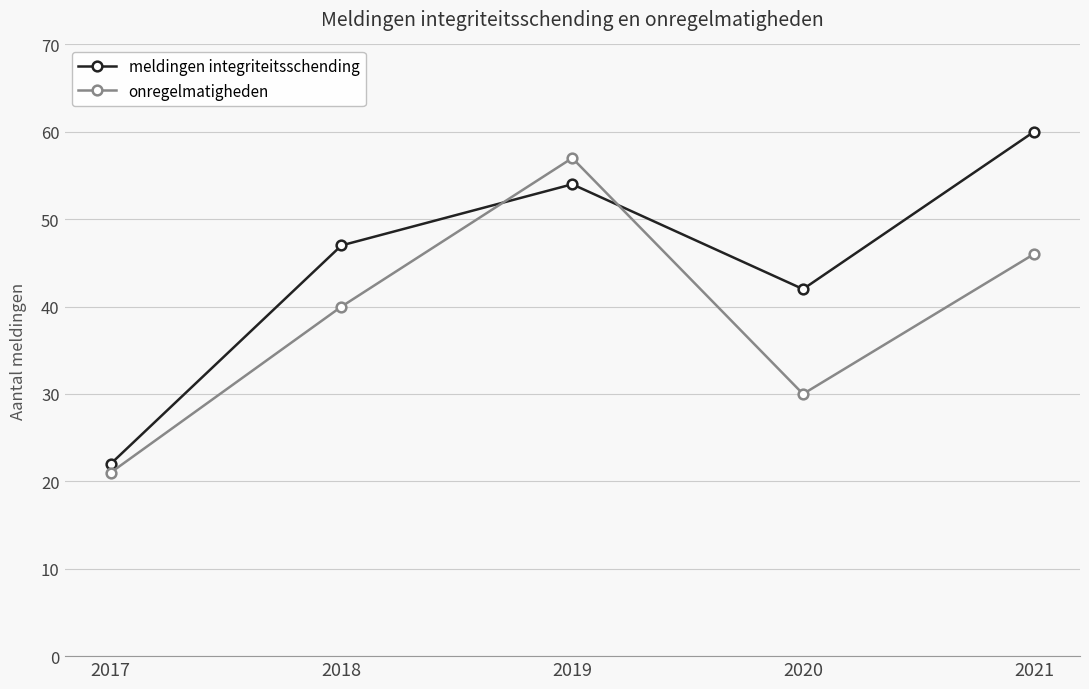

How many series are shown in this chart?

2